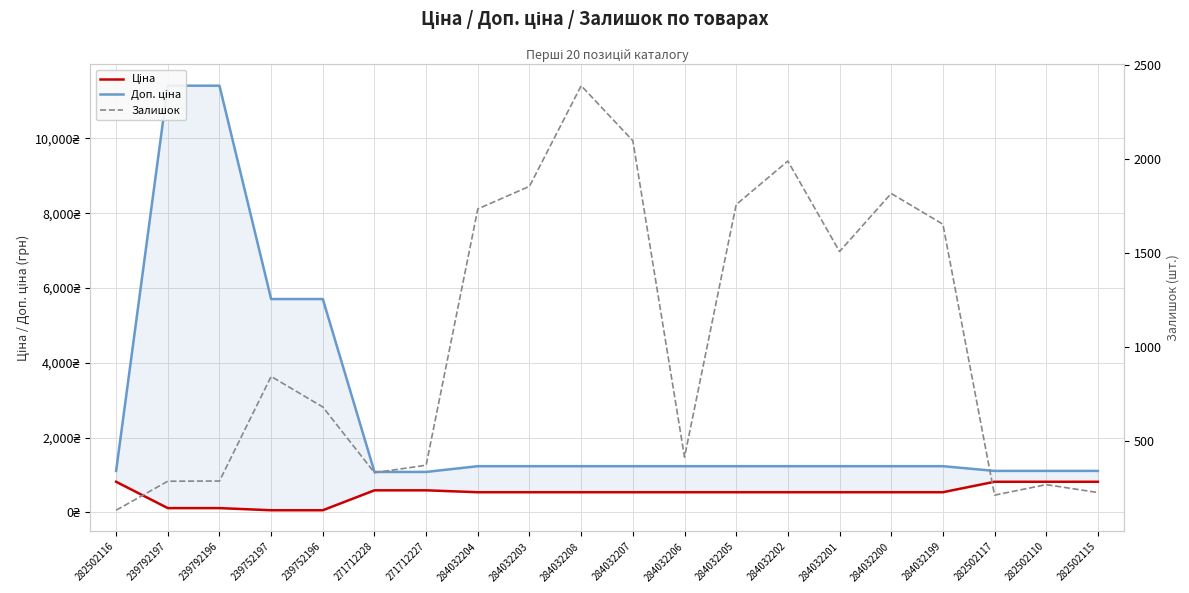

What are all the series names shown in the legend?

Ціна, Доп. ціна, Залишок